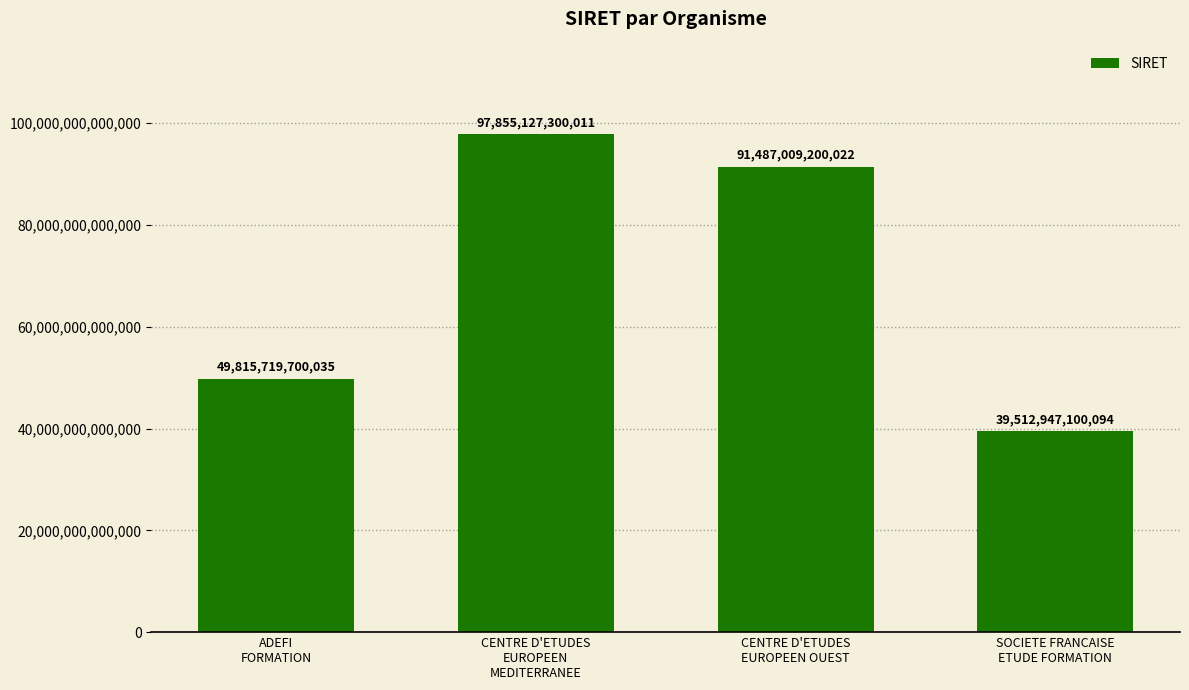

Which label corresponds to the smallest value in the chart?

SOCIETE FRANCAISE
ETUDE FORMATION